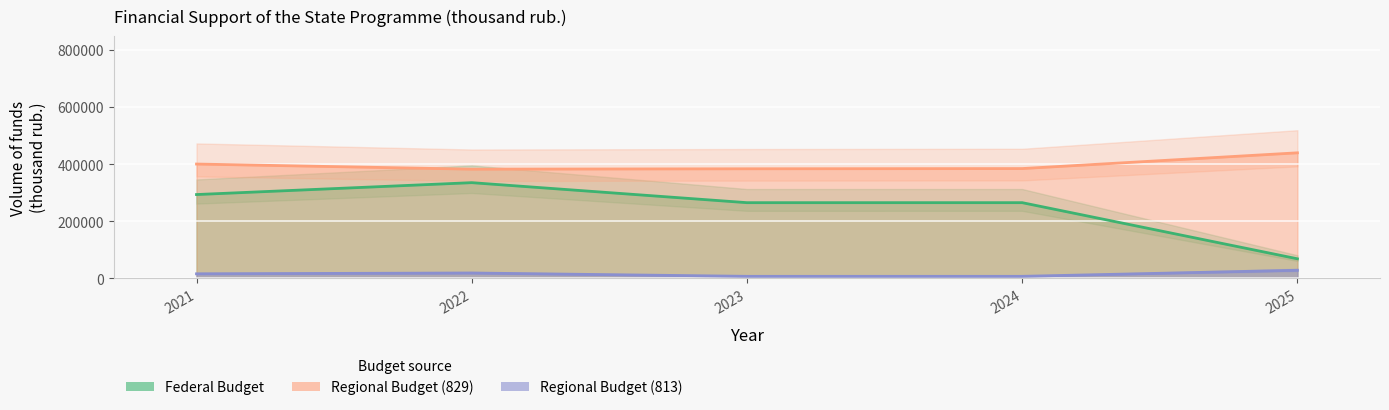

What is the value of the Federal Budget point at the 3rd from the left?

265555.8